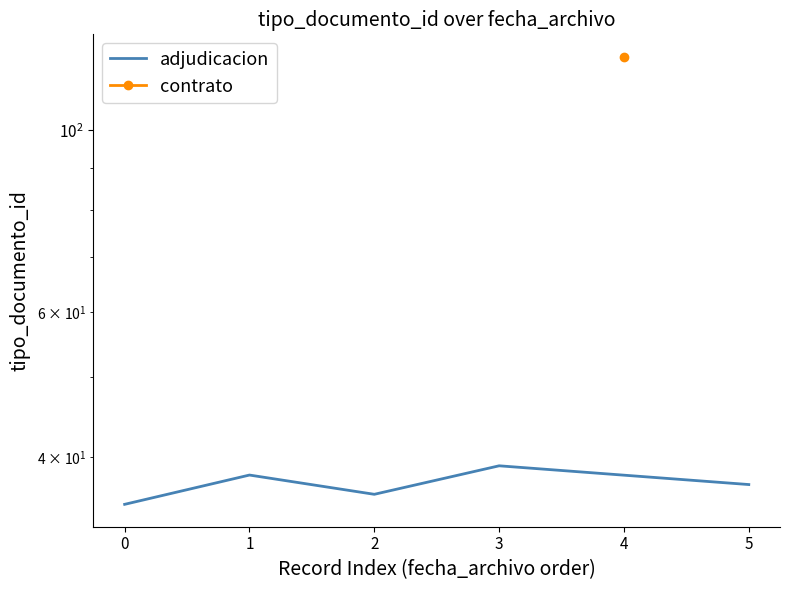

Does the chart have visible grid lines?

No